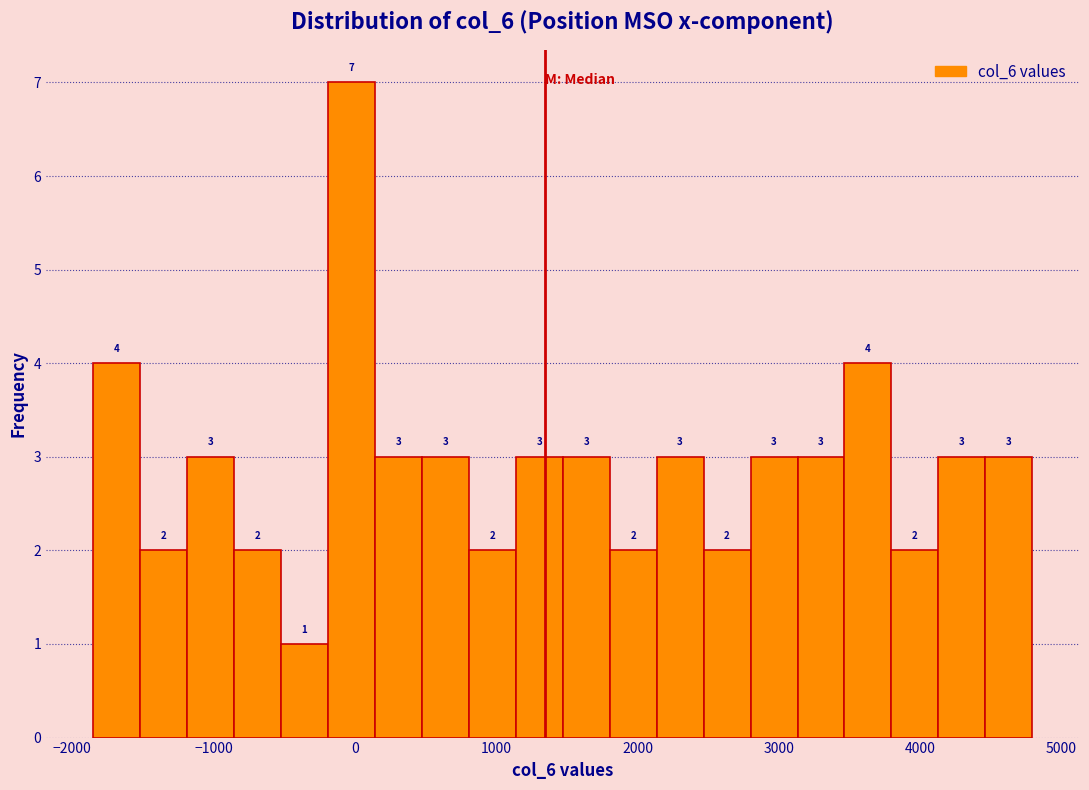

Read against the x-axis, roughly where is the centre of the tallest bar?

0